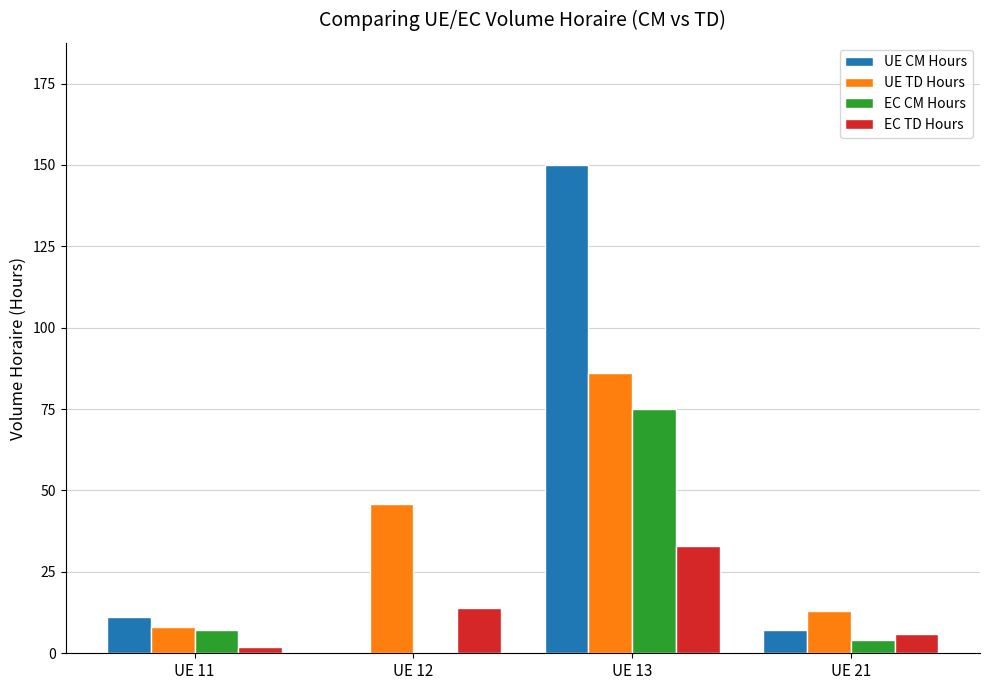

The EC TD Hours series shows 14 at UE 12. True or false?

True